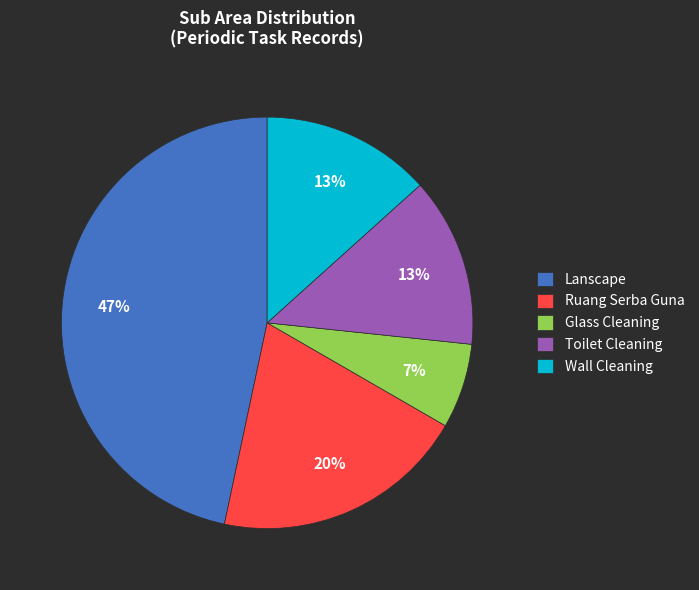

Count the number of slices in the pie.

5